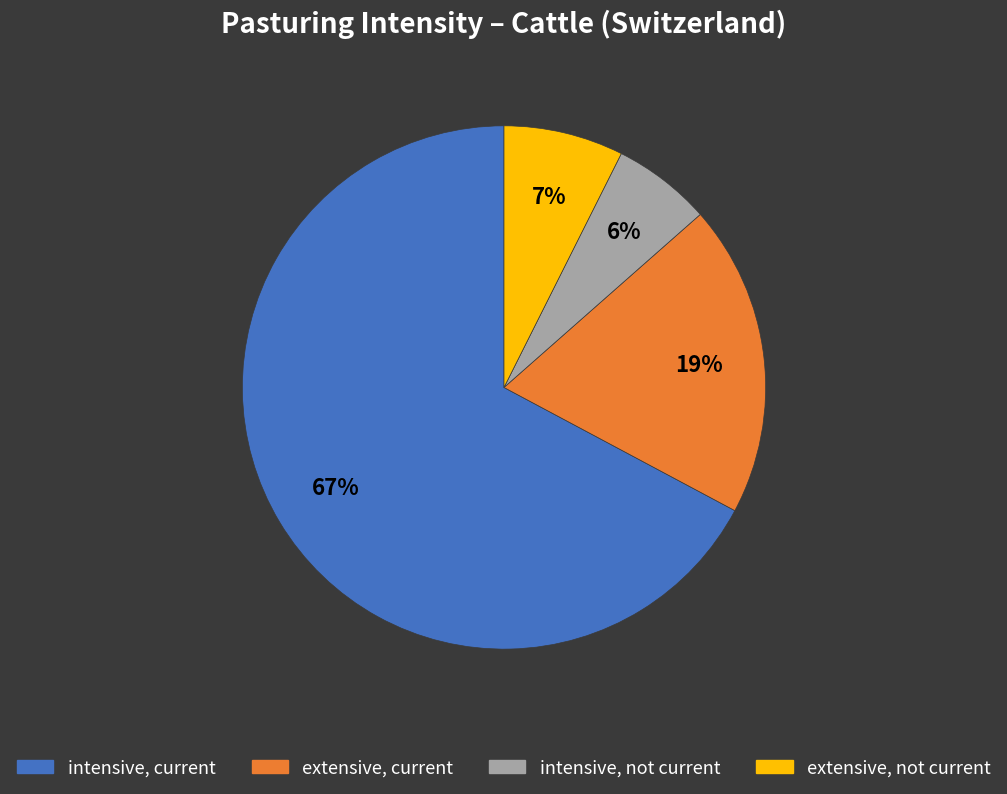

To the nearest percent, what is the average slice percentage?

25%